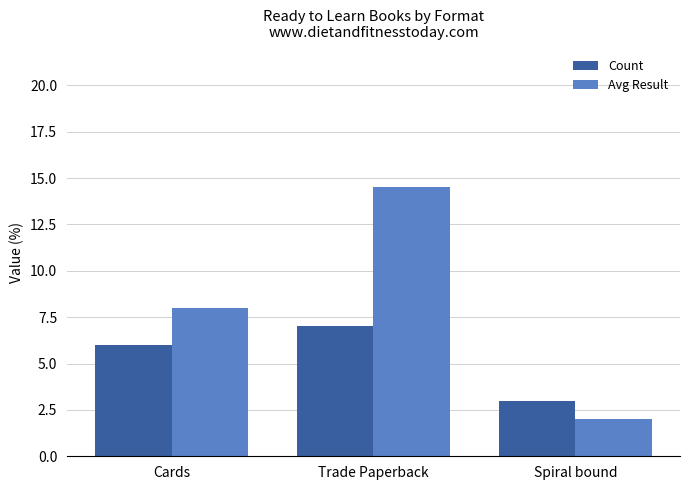

Are the bars horizontal?

No